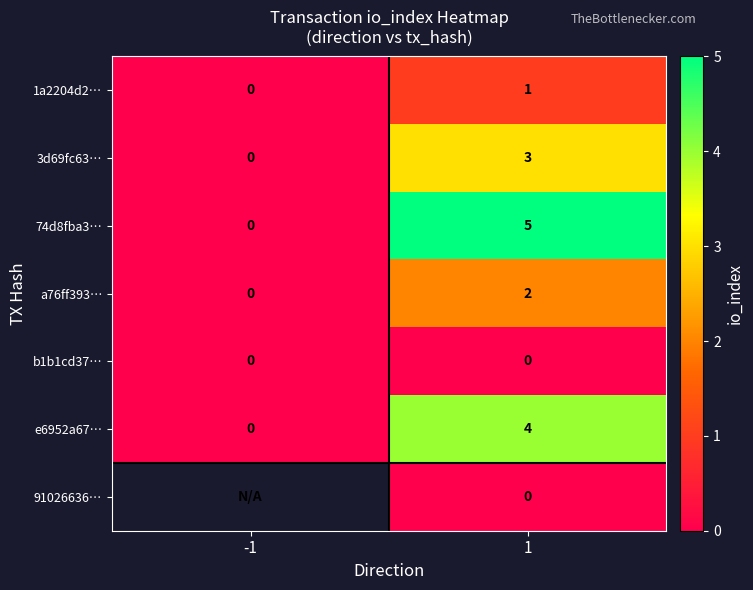

What is the maximum value for 74d8fba3…?

5